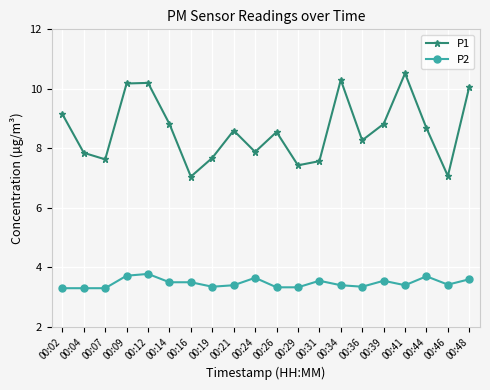

Where does the P1 series first go above 8?

00:02